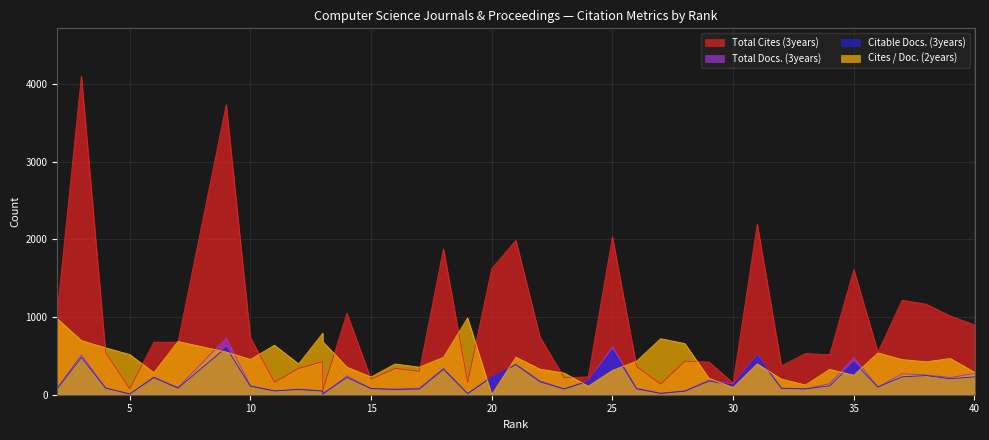

True or false: Citable Docs. (3years) has more than 1 points higher than both neighbors.

True